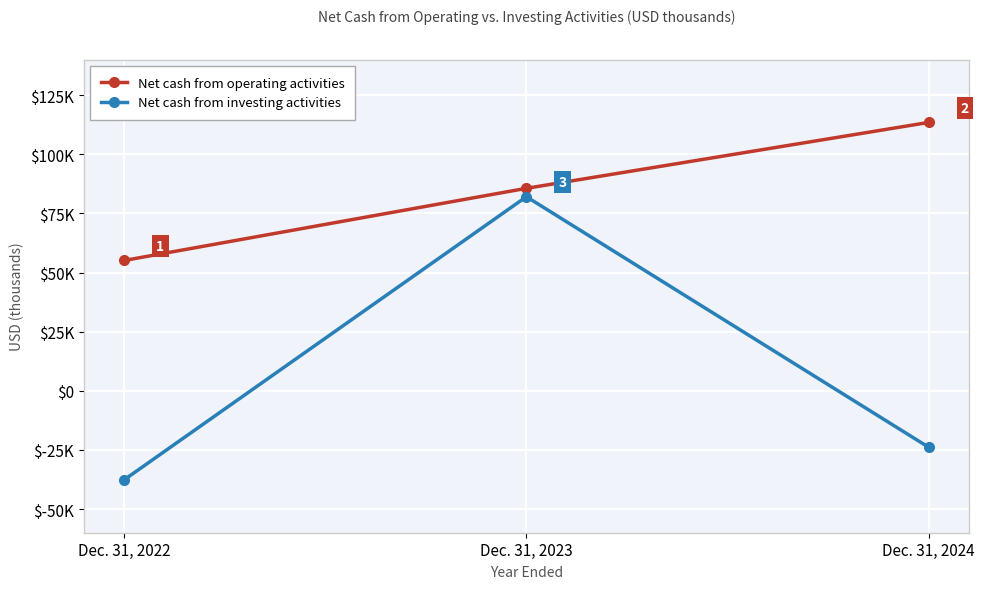

Reading left to right, list all the values displayed in this chart.

Net cash from operating activities: 55087	85600	113461
Net cash from investing activities: -37657	82049	-23875